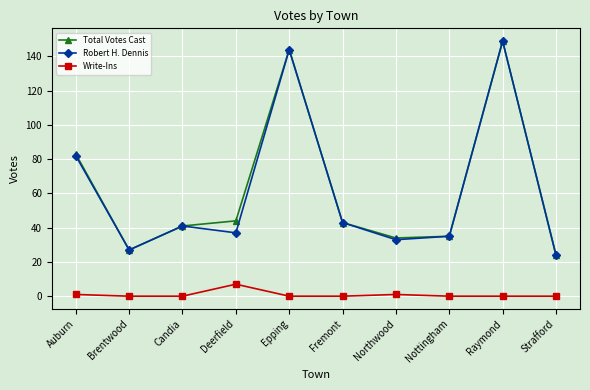

Reading left to right, extract all data points from this chart.

Total Votes Cast: 83	27	41	44	144	43	34	35	149	24
Robert H. Dennis: 82	27	41	37	144	43	33	35	149	24
Write-Ins: 1	0	0	7	0	0	1	0	0	0